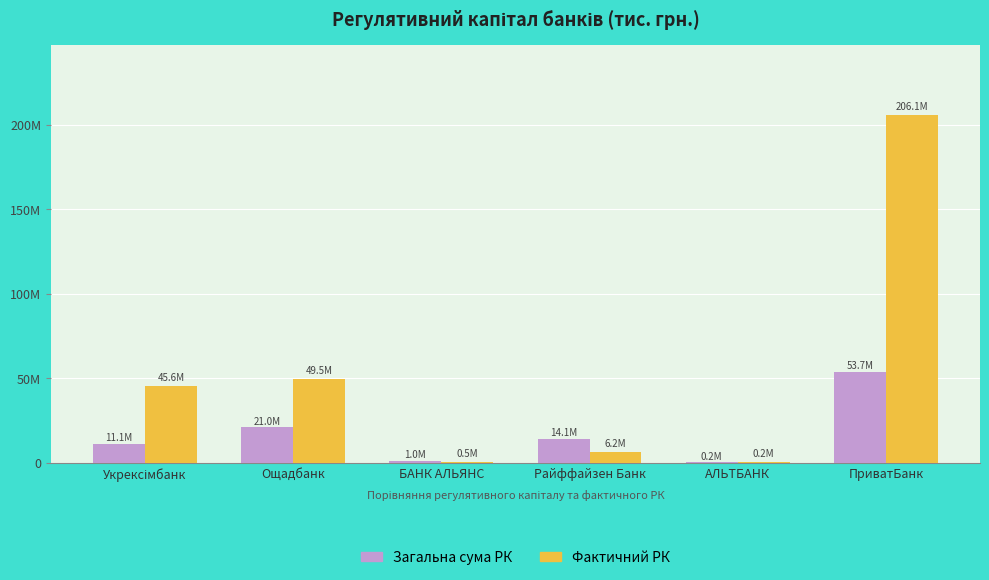

What is the difference between the Загальна сума РК values at АЛЬТБАНК and БАНК АЛЬЯНС?

754402.7